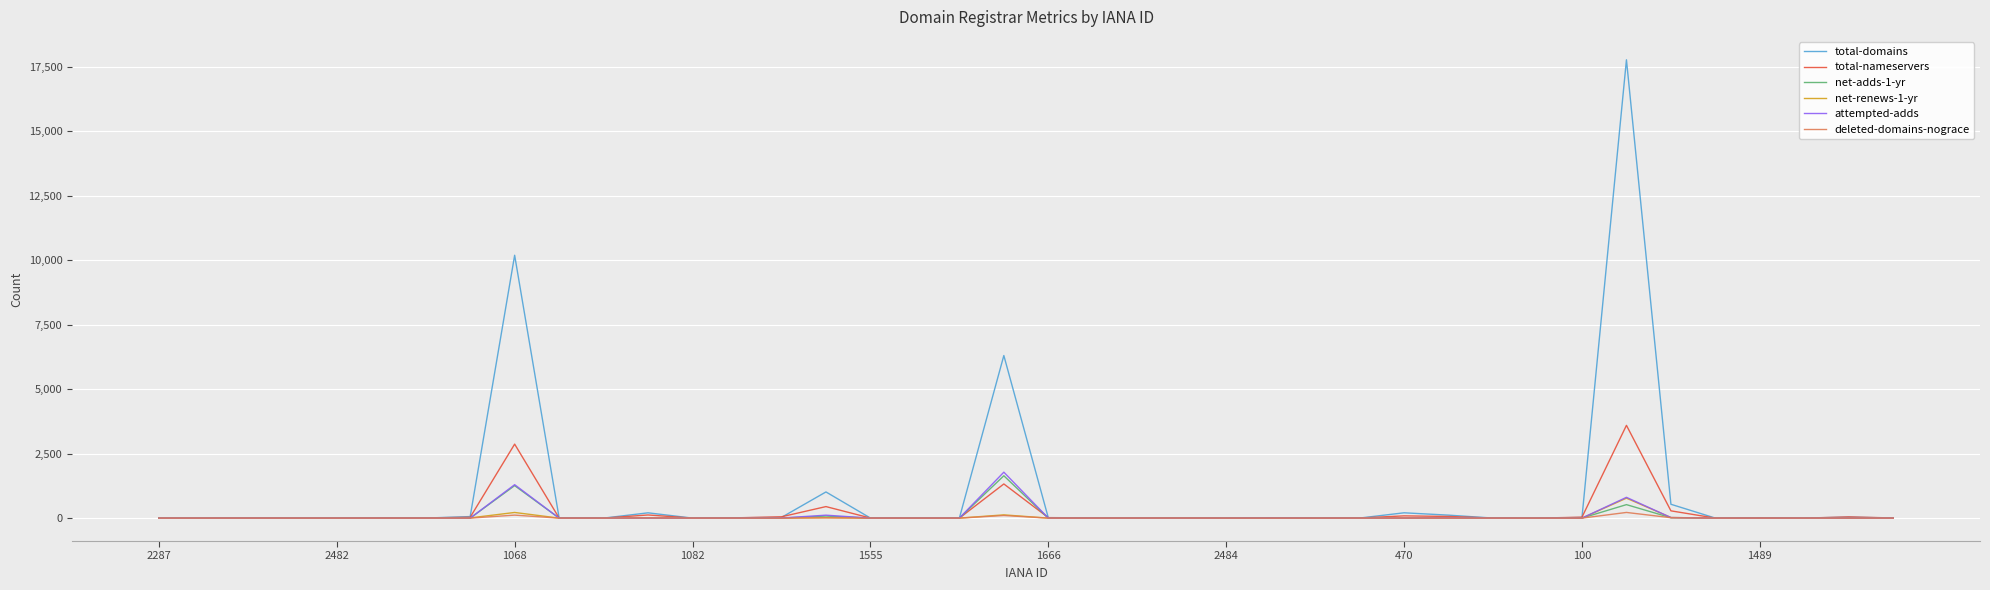

Which series has the largest total across all categories?

total-domains